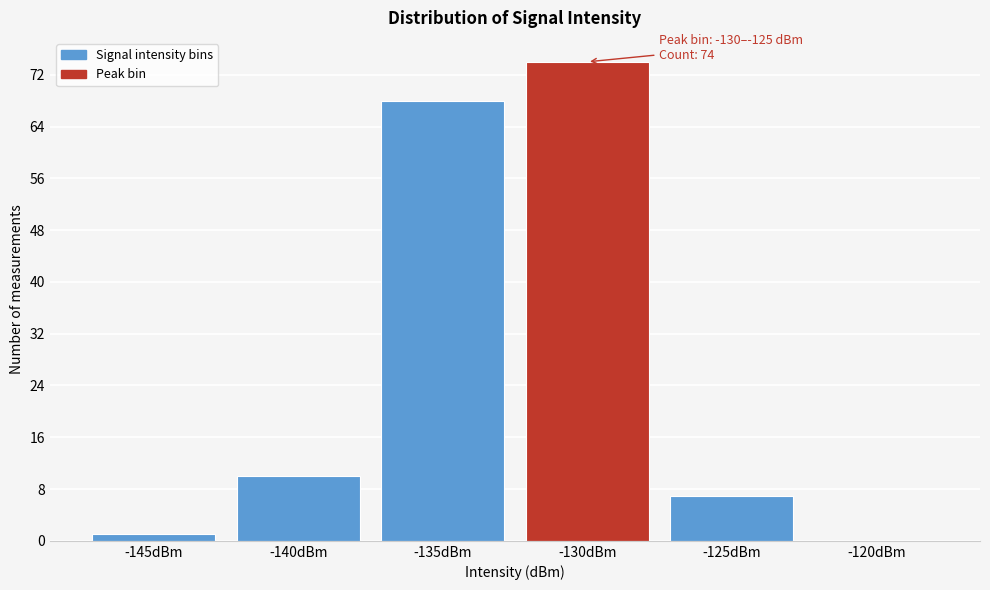

Reading left to right, extract all data points from this chart.

-145dBm=1	-140dBm=10	-135dBm=68	-130dBm=74	-125dBm=7	-120dBm=0